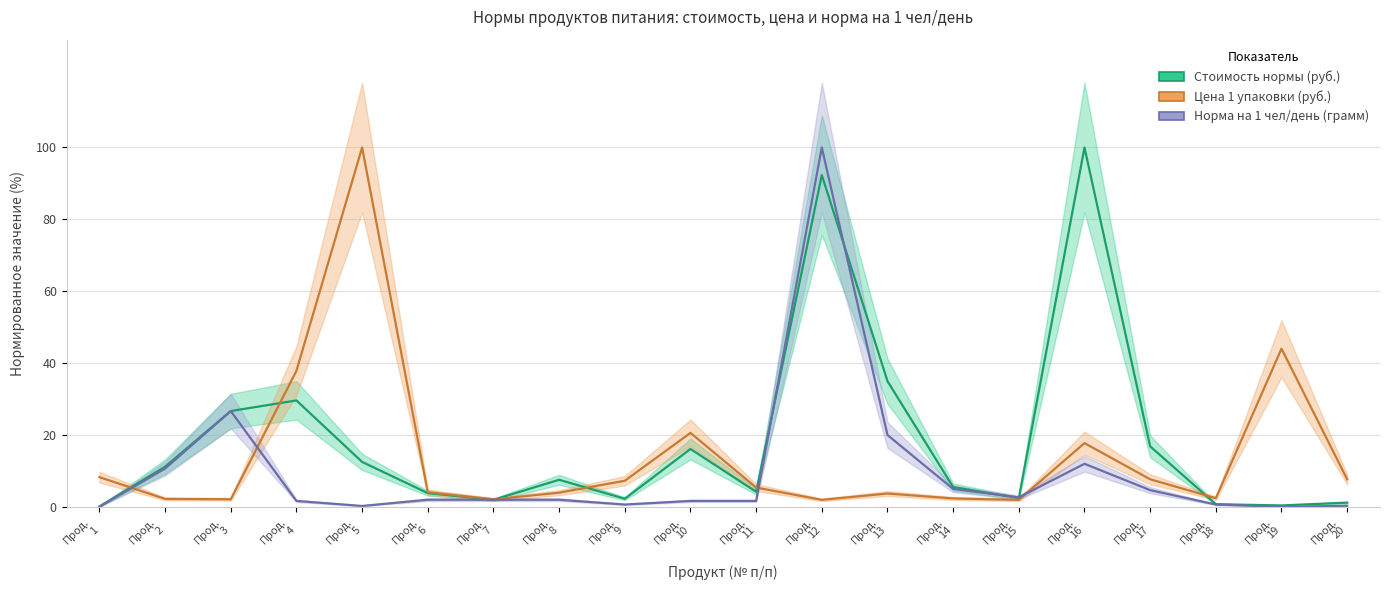

In Стоимость нормы (руб.), how many points are lower than both neighbors (excluding endpoints)?

5